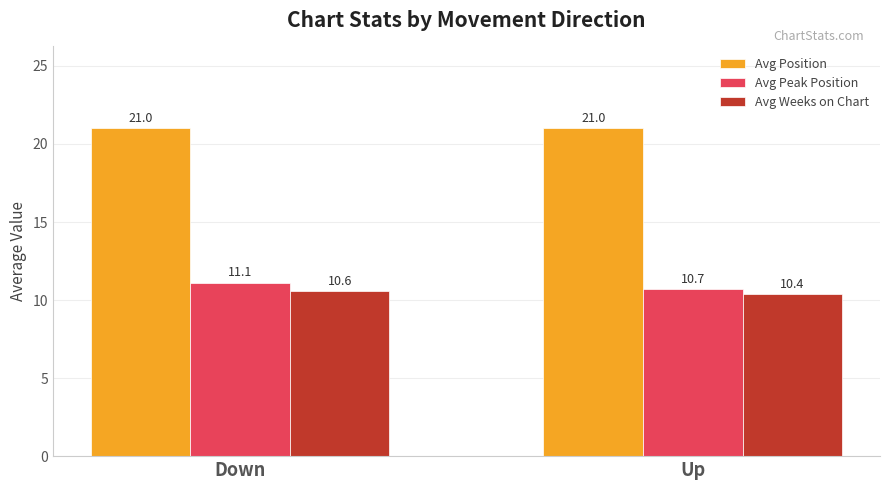

Rank the series by their maximum value, from highest to lowest.

Avg Position, Avg Peak Position, Avg Weeks on Chart